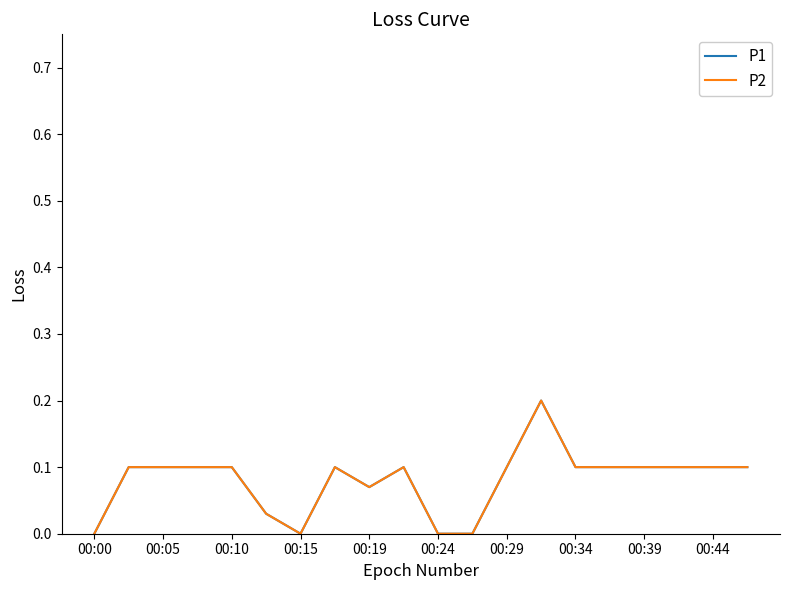

Is this an area chart (filled region under the line)?

No